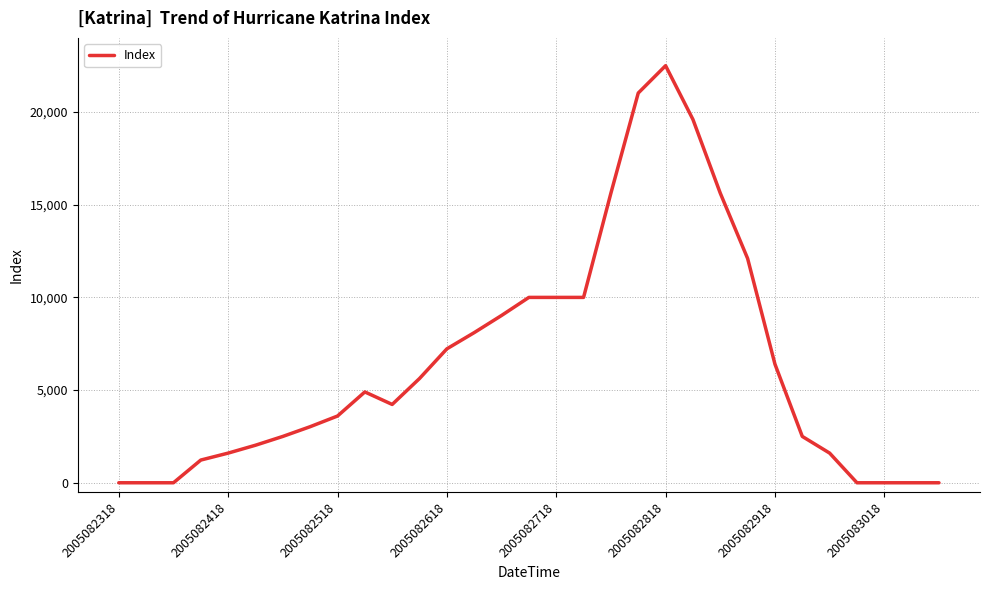

What is the difference between the maximum and minimum values?

22500